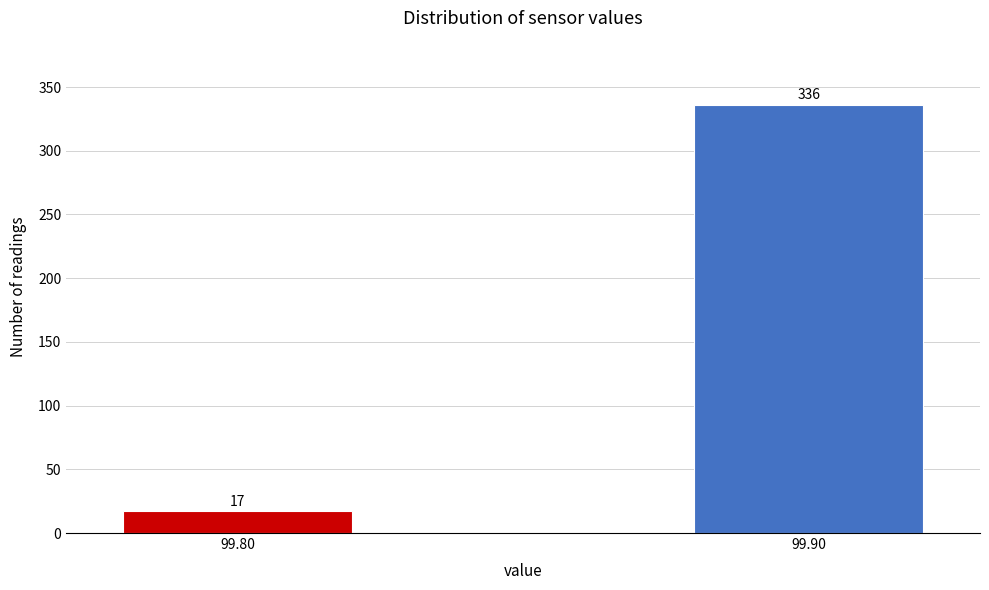

Reading left to right, transcribe all the data shown in this chart.

99.80=17	99.90=336